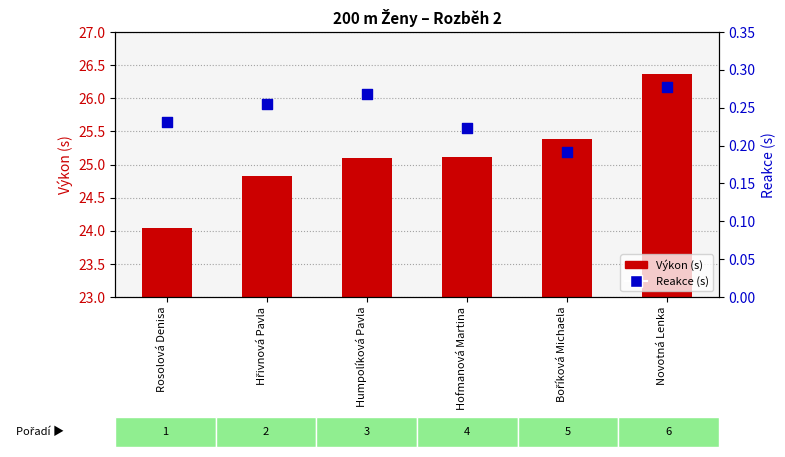

What is the total value across all series at Hofmanová Martina?

25.3